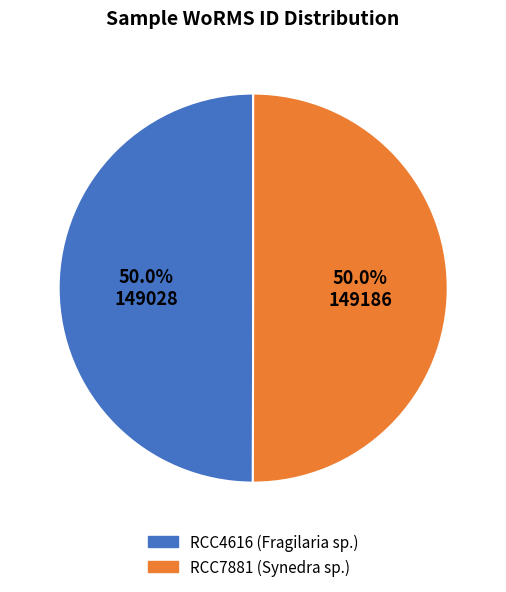

What portion of the pie excludes RCC4616 (Fragilaria sp.)?

50.0%